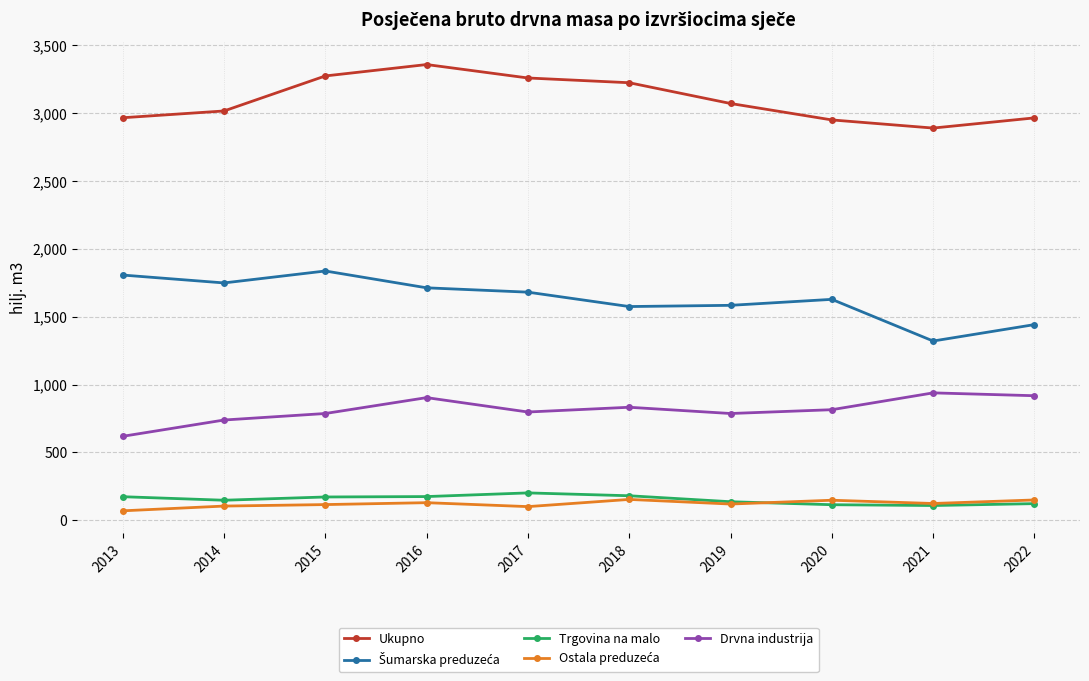

What is the difference between the highest and lowest values at 2016?

3228